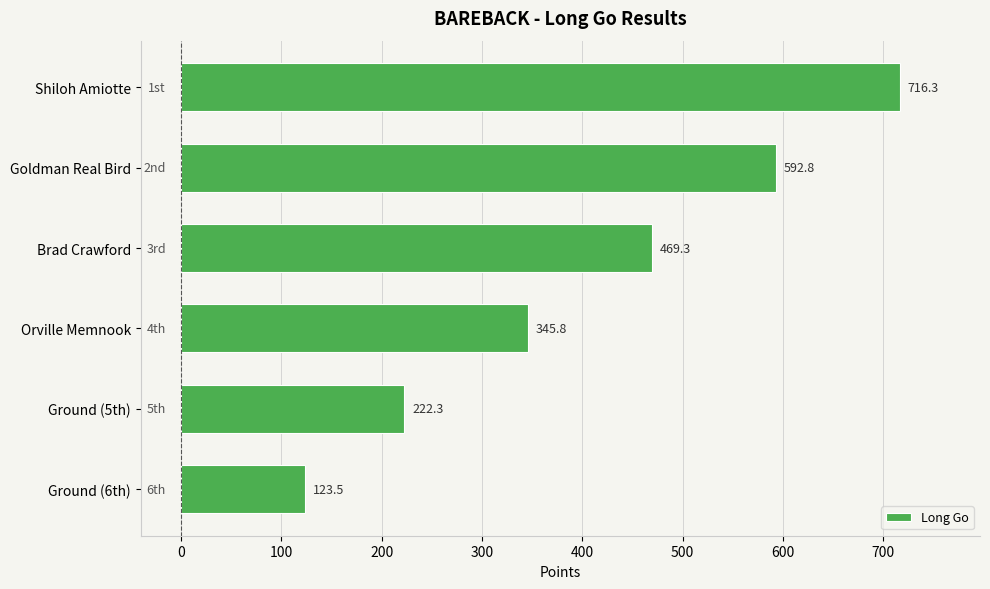

How many data points are above 469?

3